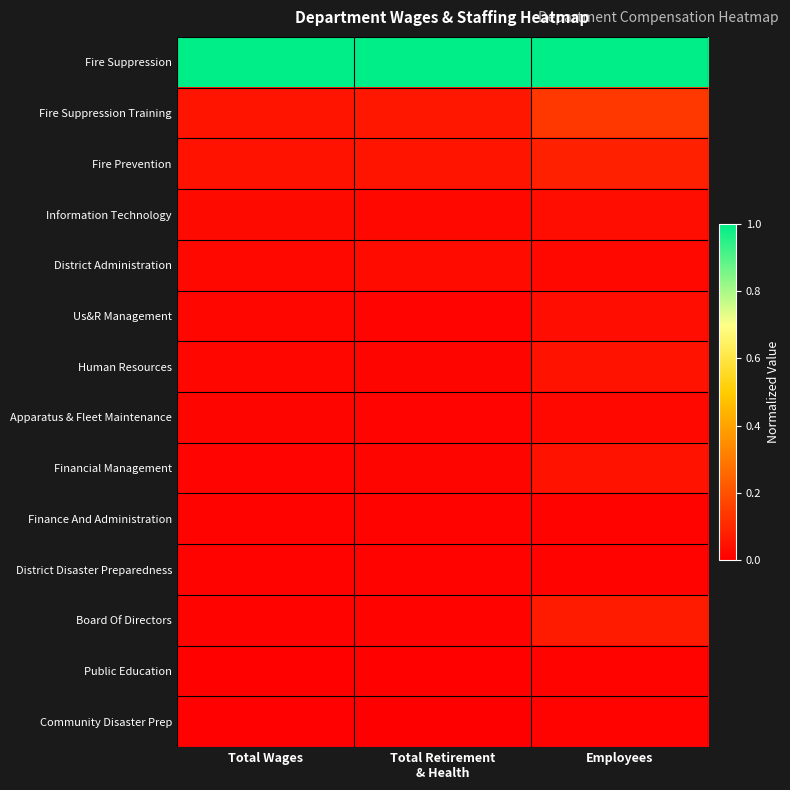

Reading left to right, list all the values displayed in this chart.

Fire Suppression: Total Wages=1.0	Total Retirement
& Health=1.0	Employees=1.0
Fire Suppression Training: Total Wages=0.1	Total Retirement
& Health=0.1	Employees=0.1
Fire Prevention: Total Wages=0.0	Total Retirement
& Health=0.1	Employees=0.1
Information Technology: Total Wages=0.0	Total Retirement
& Health=0.0	Employees=0.0
District Administration: Total Wages=0.0	Total Retirement
& Health=0.0	Employees=0.0
Us&R Management: Total Wages=0.0	Total Retirement
& Health=0.0	Employees=0.0
Human Resources: Total Wages=0.0	Total Retirement
& Health=0.0	Employees=0.0
Apparatus & Fleet Maintenance: Total Wages=0.0	Total Retirement
& Health=0.0	Employees=0.0
Financial Management: Total Wages=0.0	Total Retirement
& Health=0.0	Employees=0.0
Finance And Administration: Total Wages=0.0	Total Retirement
& Health=0.0	Employees=0.0
District Disaster Preparedness: Total Wages=0.0	Total Retirement
& Health=0.0	Employees=0.0
Board Of Directors: Total Wages=0.0	Total Retirement
& Health=0.0	Employees=0.1
Public Education: Total Wages=0.0	Total Retirement
& Health=0.0	Employees=0.0
Community Disaster Prep: Total Wages=0.0	Total Retirement
& Health=0.0	Employees=0.0